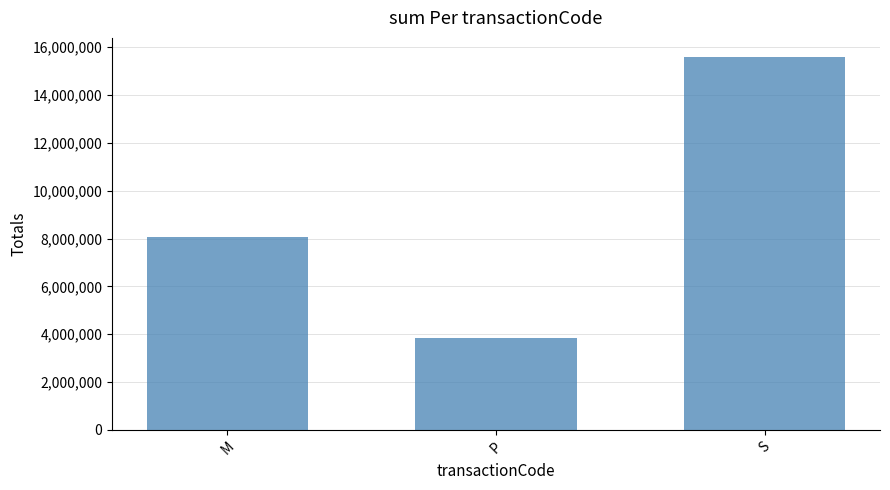

At which category does the chart reach its minimum across all series?

P